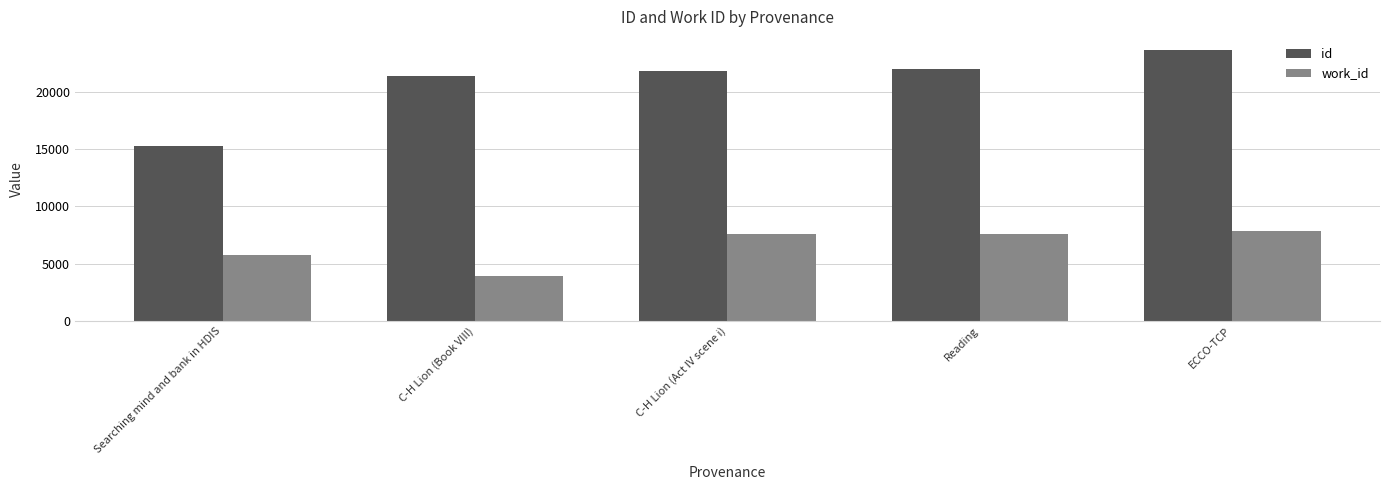

Is it true that id equals 9686 at C-H Lion (Book VIII)?

False